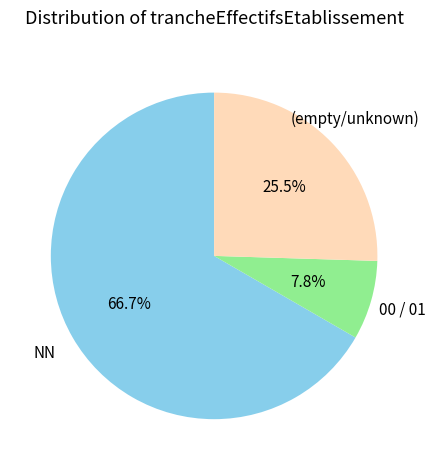

Is there a majority slice in this chart?

Yes